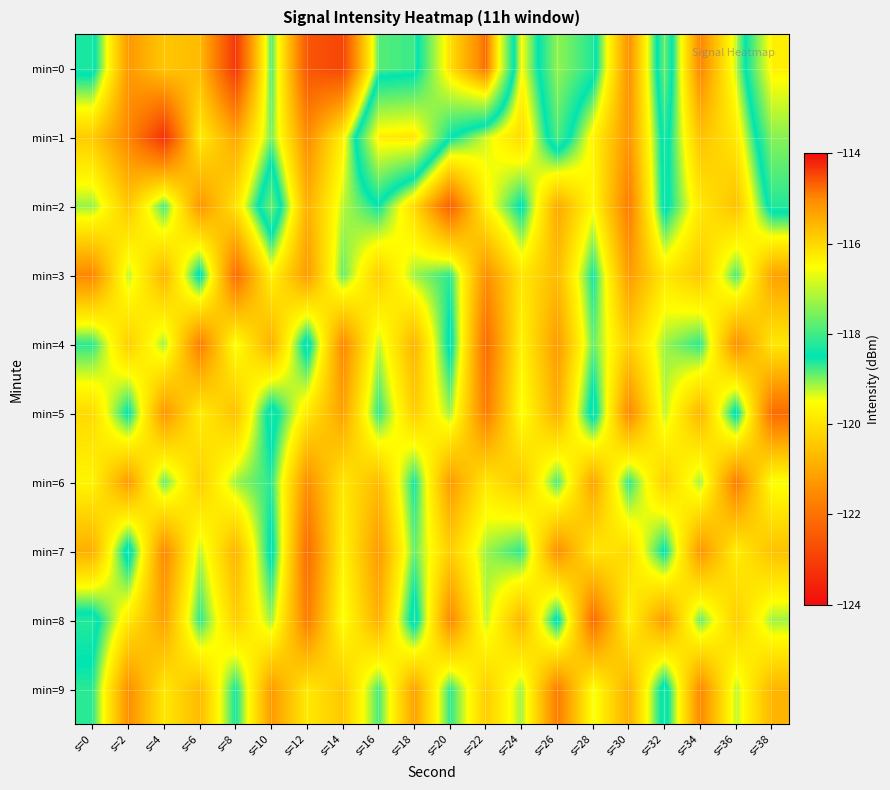

Which has a higher value, s=18 or s=36?

s=18